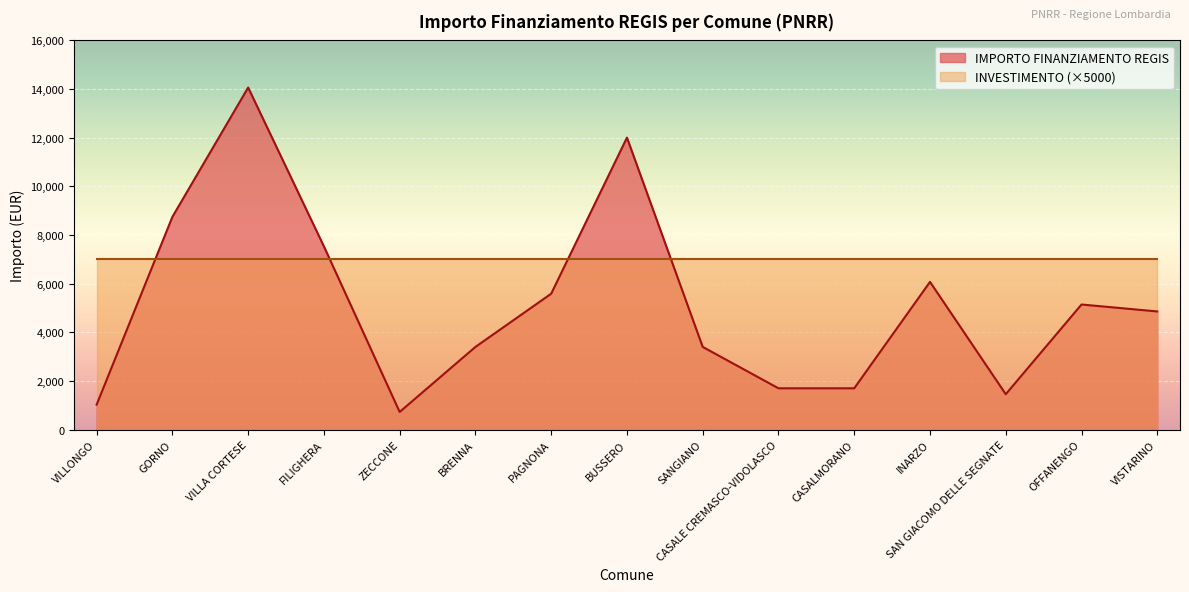

The chart shows a value of 3402 at BRENNA. True or false?

True